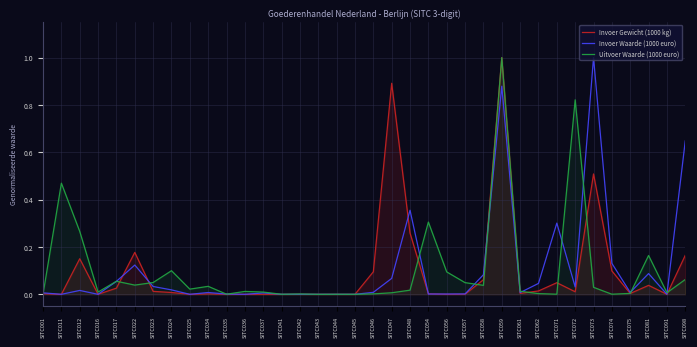

What is the value of the Uitvoer Waarde (1000 euro) point at the 2nd from the left?

0.5